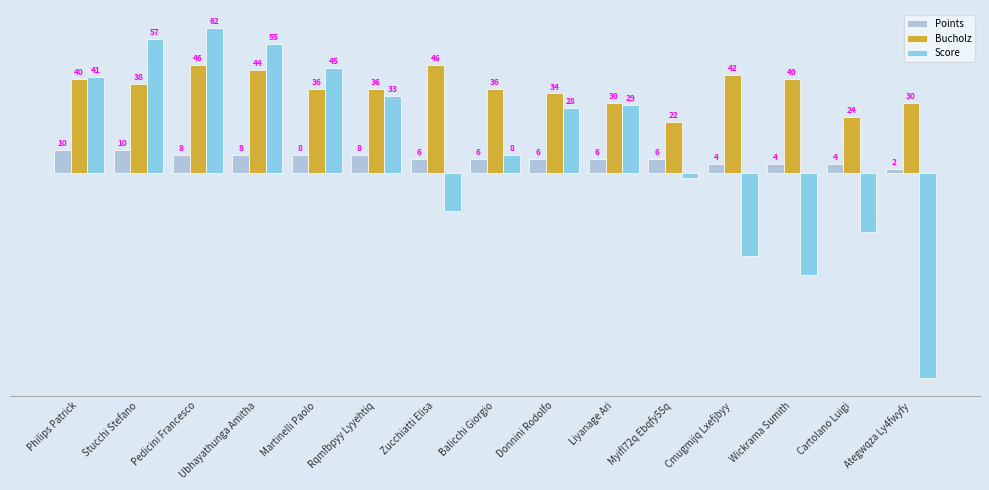

Which series changed the most between Donnini Rodolfo and Cartolano Luigi?

Score